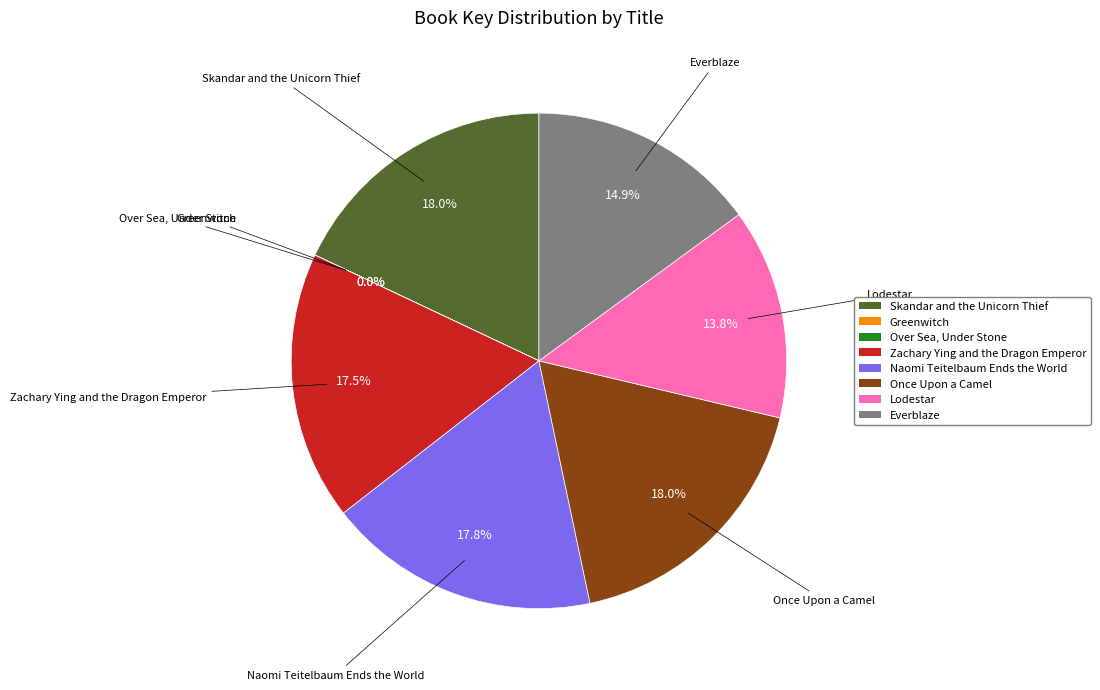

Does Everblaze account for over 50% of the chart?

No